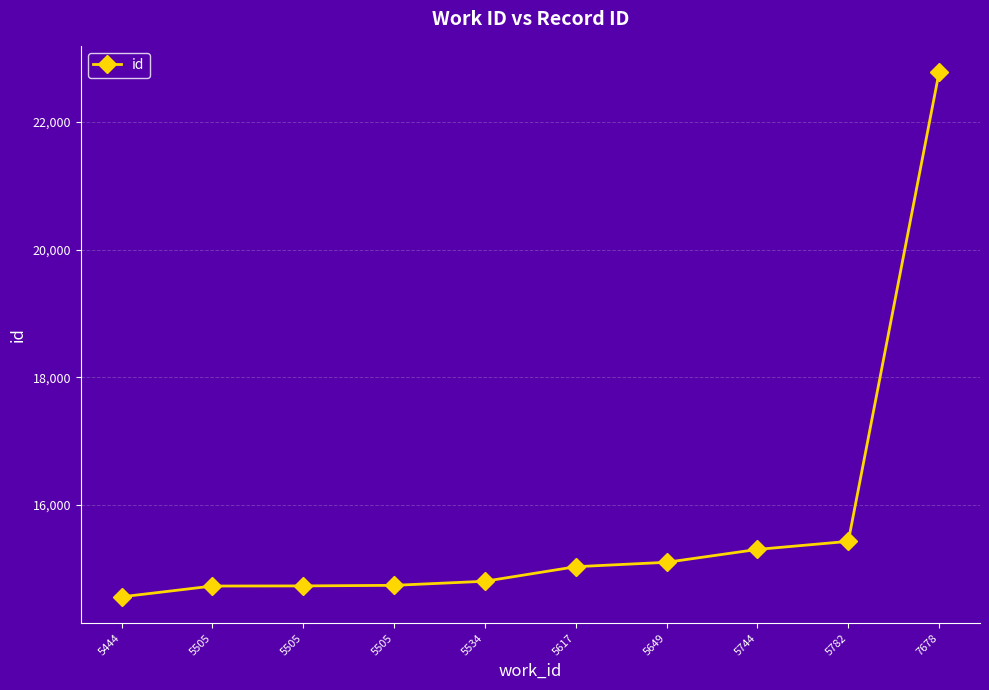

True or false: the data has more than 1 interior local peaks.

False